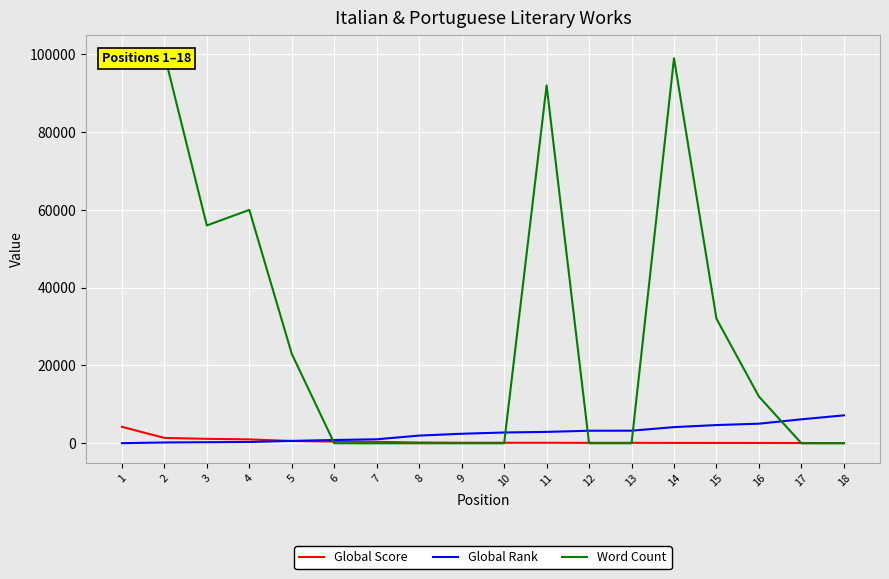

Where do Global Score and Word Count first cross each other?

5 and 6